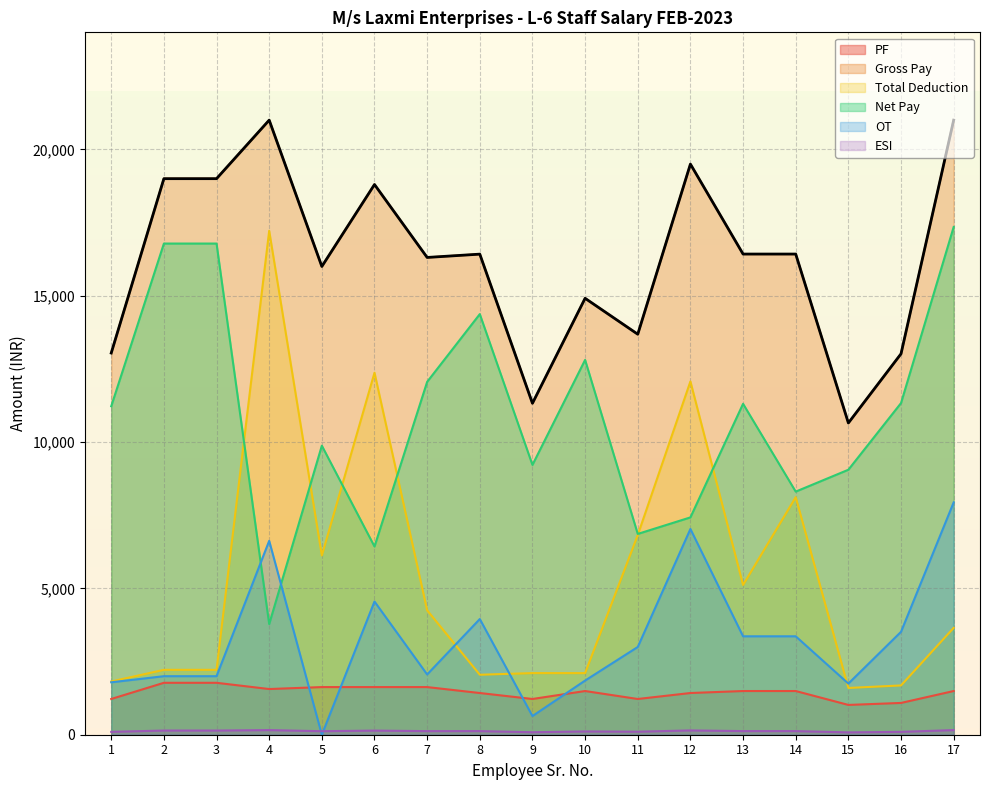

What is the total value across all series at 1?

29194